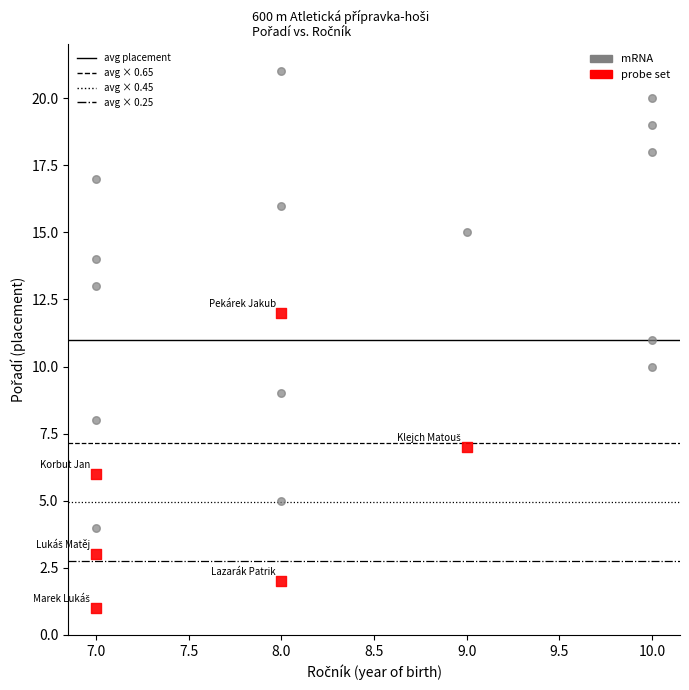

Which series reaches the minimum Y coordinate?

probe set